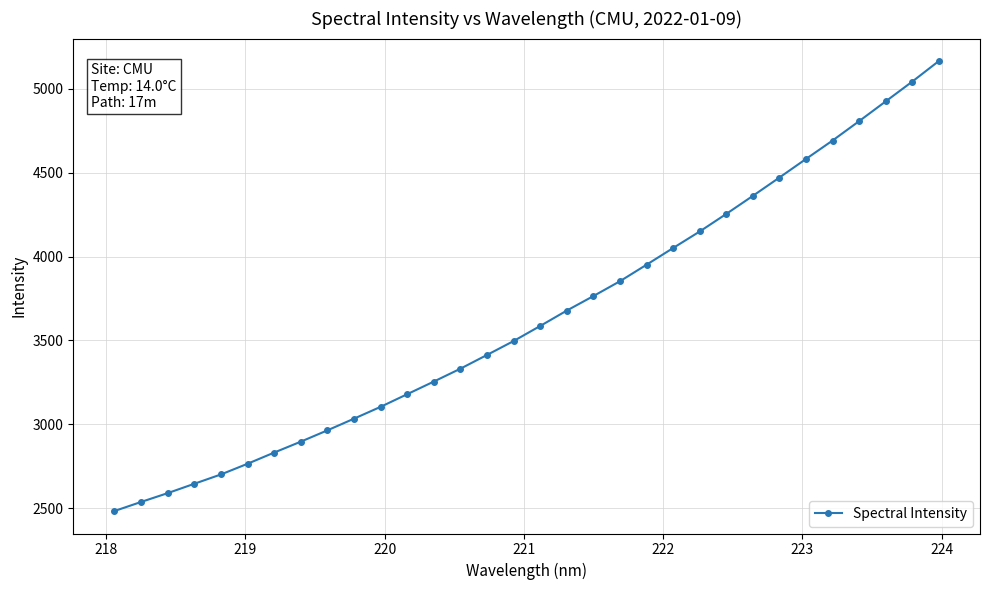

What is the difference between the maximum and minimum values?

2681.8